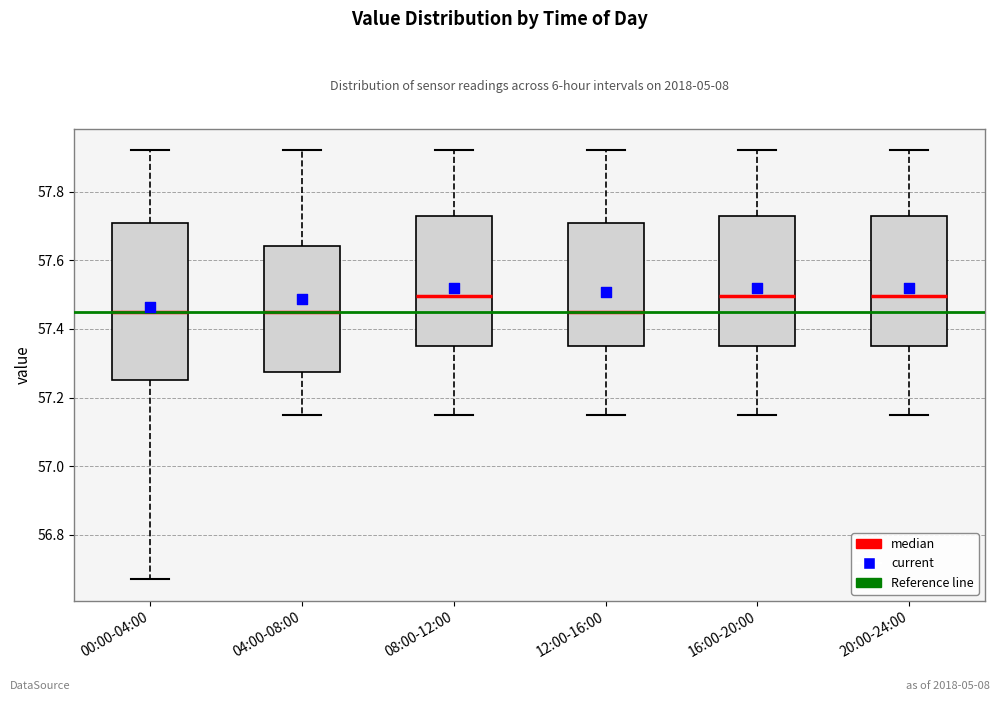

Reading left to right, transcribe this box plot: for each box, give where its median line is, the range the box spans, and where its two whiskers end, as read against the y-axis. The values are not printed on the chart, so give them approximately, as read against the axis.

00:00-04:00: median 57.46, box 57.26 to 57.70, whiskers 56.68 to 57.92
04:00-08:00: median 57.46, box 57.28 to 57.64, whiskers 57.16 to 57.92
08:00-12:00: median 57.50, box 57.36 to 57.74, whiskers 57.16 to 57.92
12:00-16:00: median 57.46, box 57.36 to 57.70, whiskers 57.16 to 57.92
16:00-20:00: median 57.50, box 57.36 to 57.74, whiskers 57.16 to 57.92
20:00-24:00: median 57.50, box 57.36 to 57.74, whiskers 57.16 to 57.92